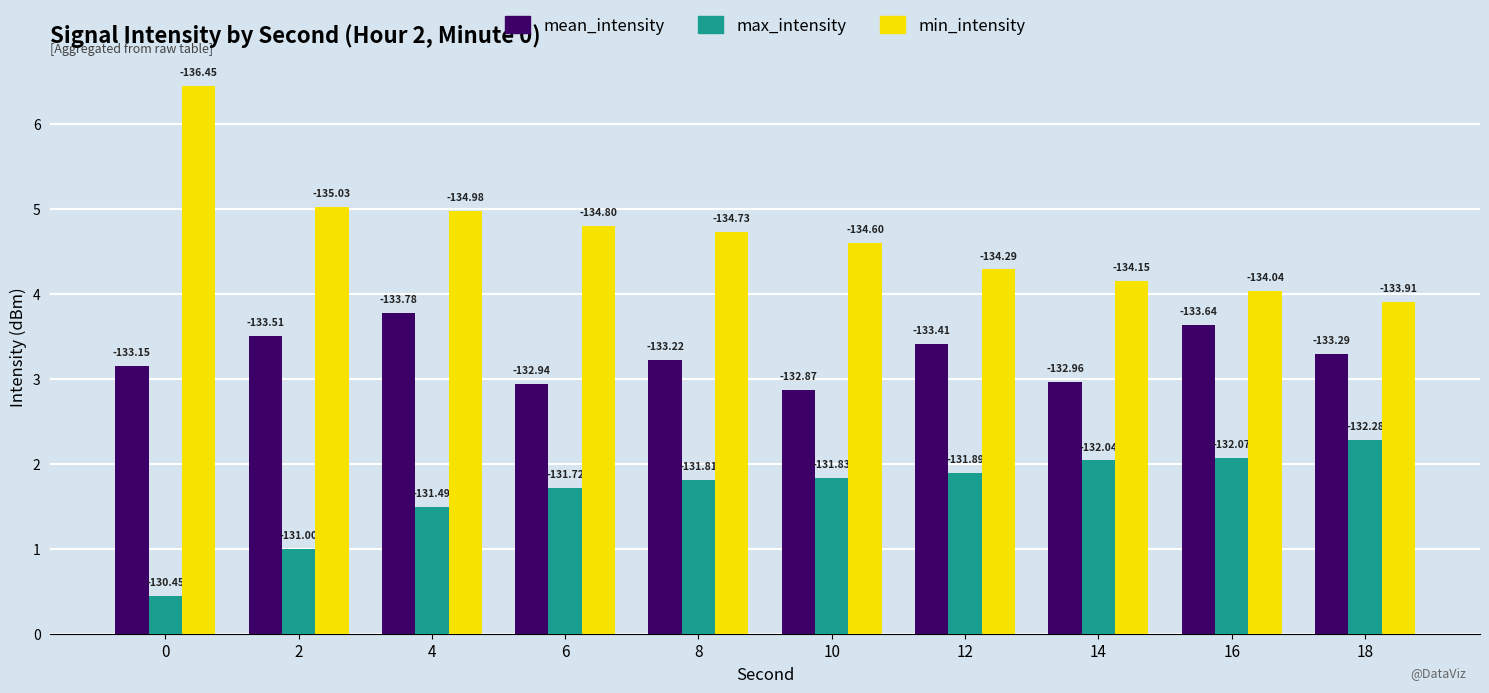

Between 2 and 14, which is larger?

2